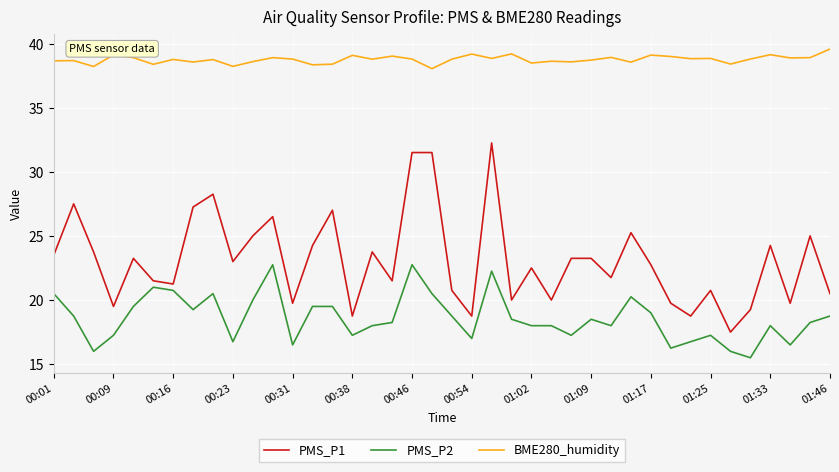

Which series has the largest total across all categories?

BME280_humidity